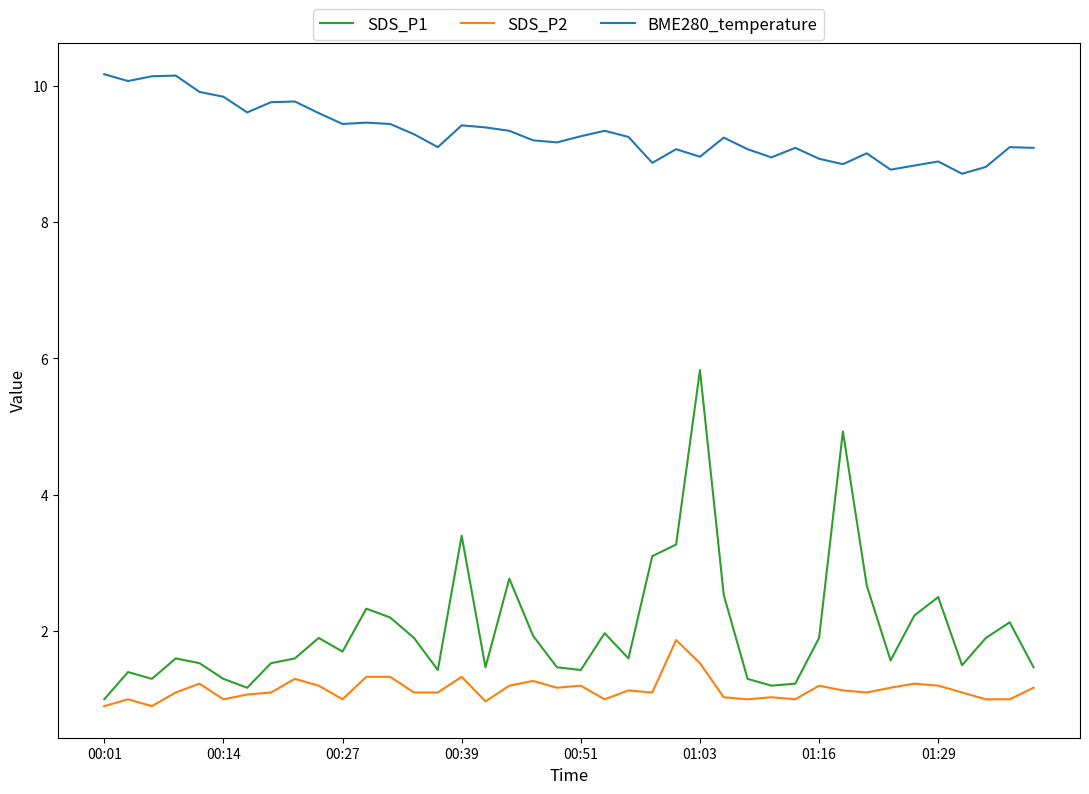

Which series has the largest range (max minus min)?

SDS_P1